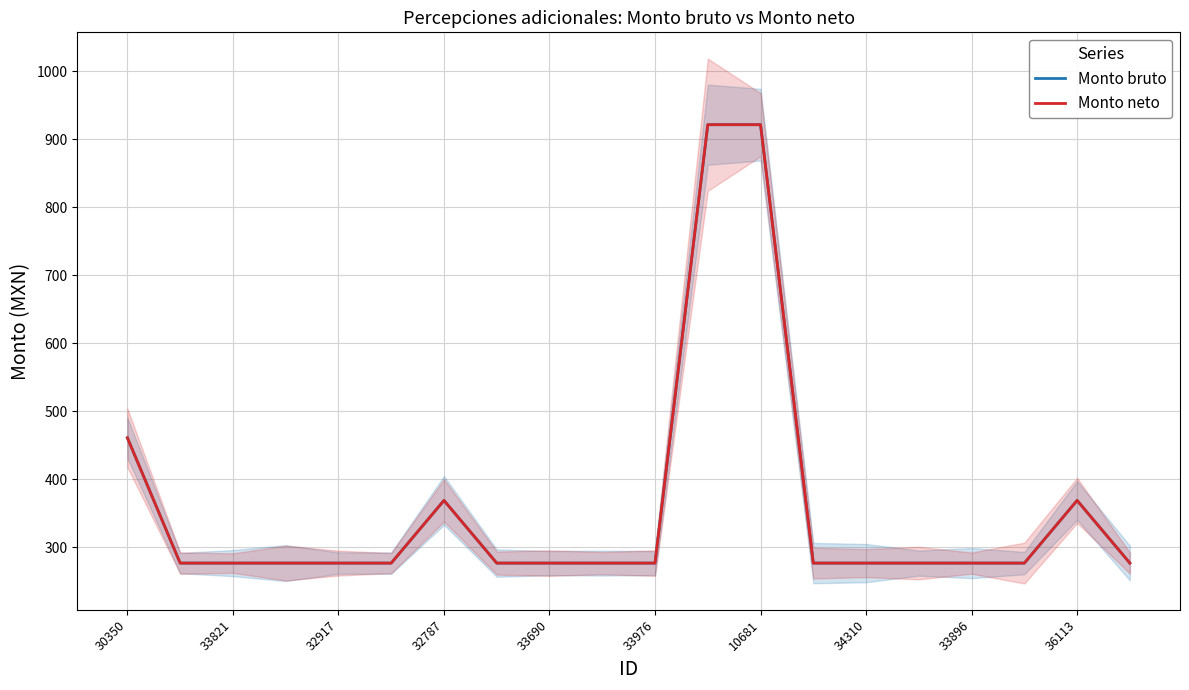

Reading left to right, extract all data points from this chart.

Monto bruto: 460.7	276.4	276.4	276.4	276.4	276.4	368.6	276.4	276.4	276.4	276.4	921.5	921.5	276.4	276.4	276.4	276.4	276.4	368.6	276.4
Monto neto: 460.7	276.4	276.4	276.4	276.4	276.4	368.6	276.4	276.4	276.4	276.4	921.5	921.5	276.4	276.4	276.4	276.4	276.4	368.6	276.4